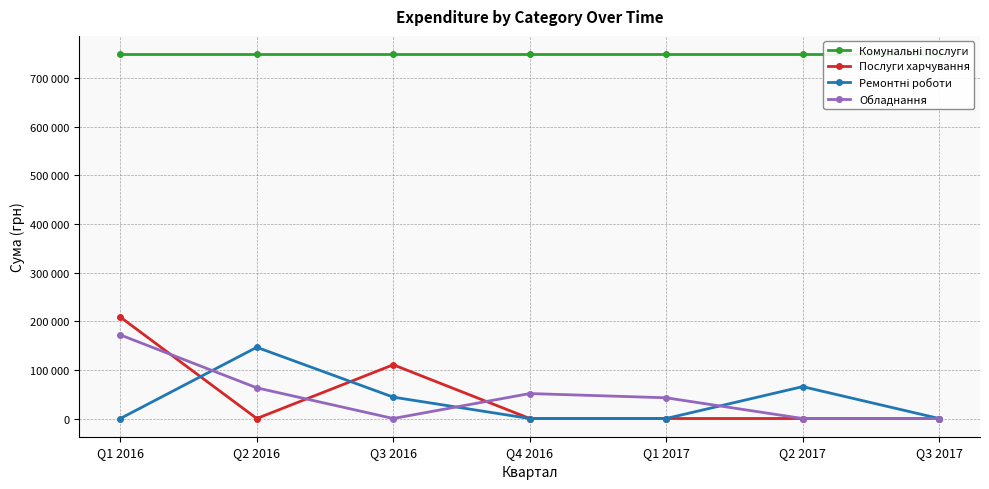

What is the maximum value for Обладнання?

171777.0